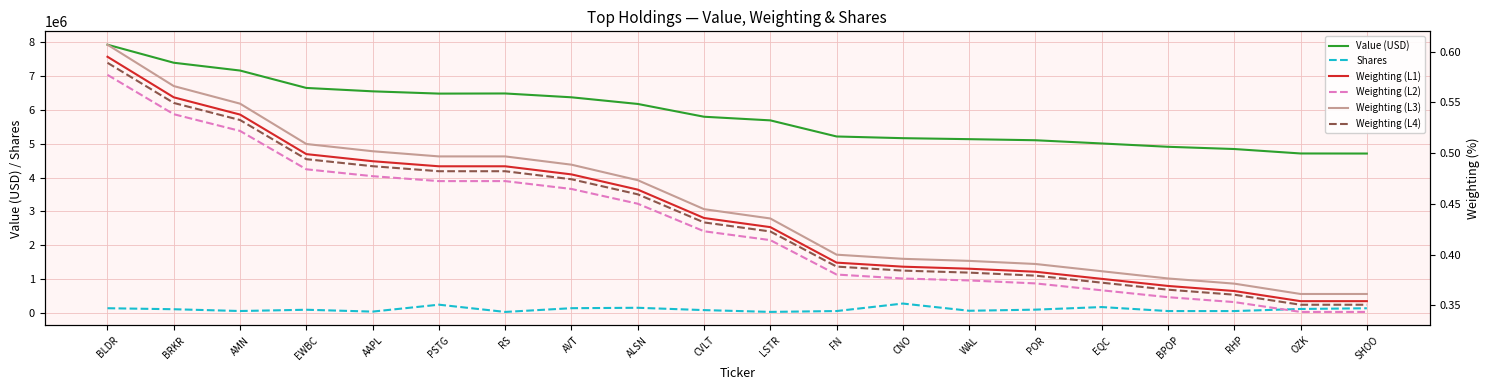

Which label corresponds to the smallest value in the chart?

OZK